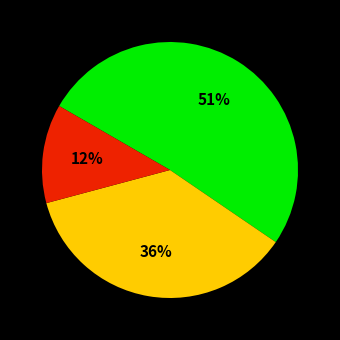

To the nearest percent, what is the average slice percentage?

33%